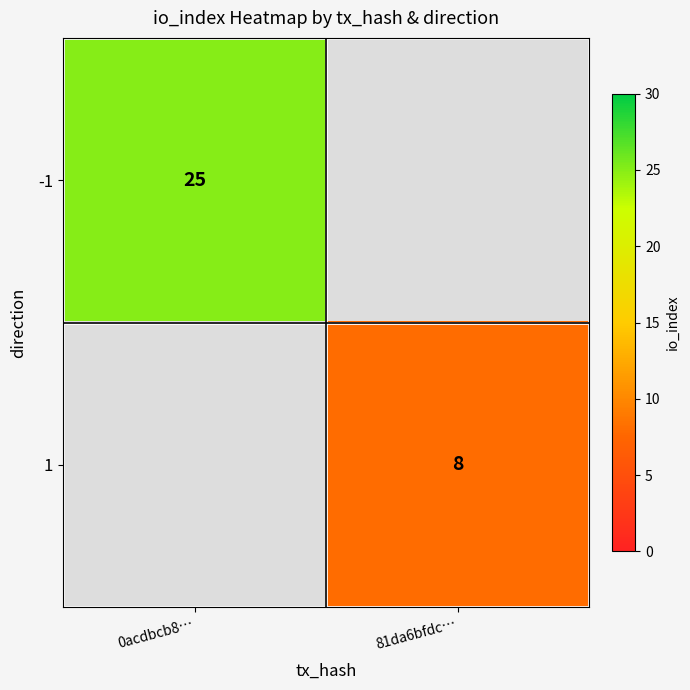

Is the value of 1 at 81da6bfdc… greater than the value of -1 at 0acdbcb8…?

No